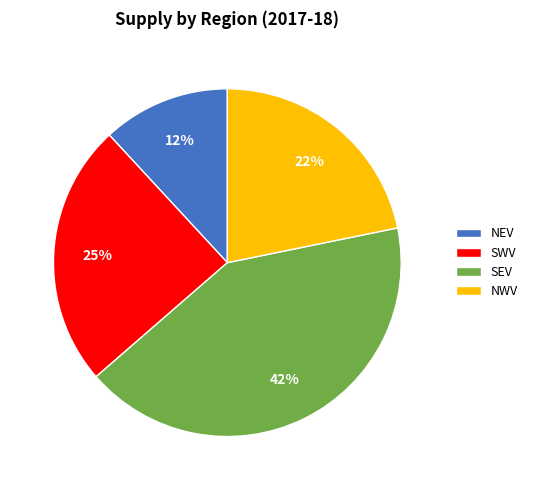

Which has a higher value, NWV or SEV?

SEV